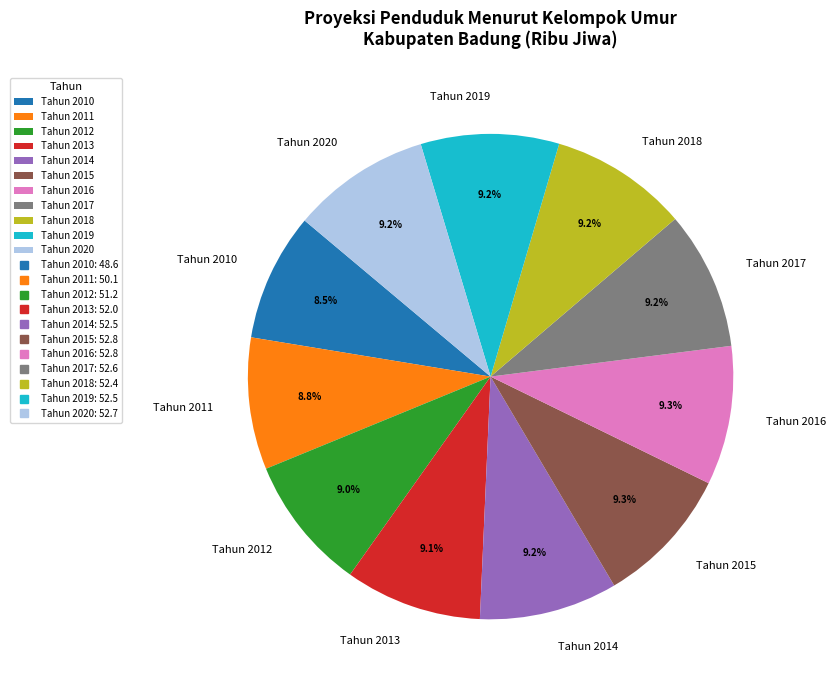

What portion of the pie excludes Tahun 2016?

90.7%